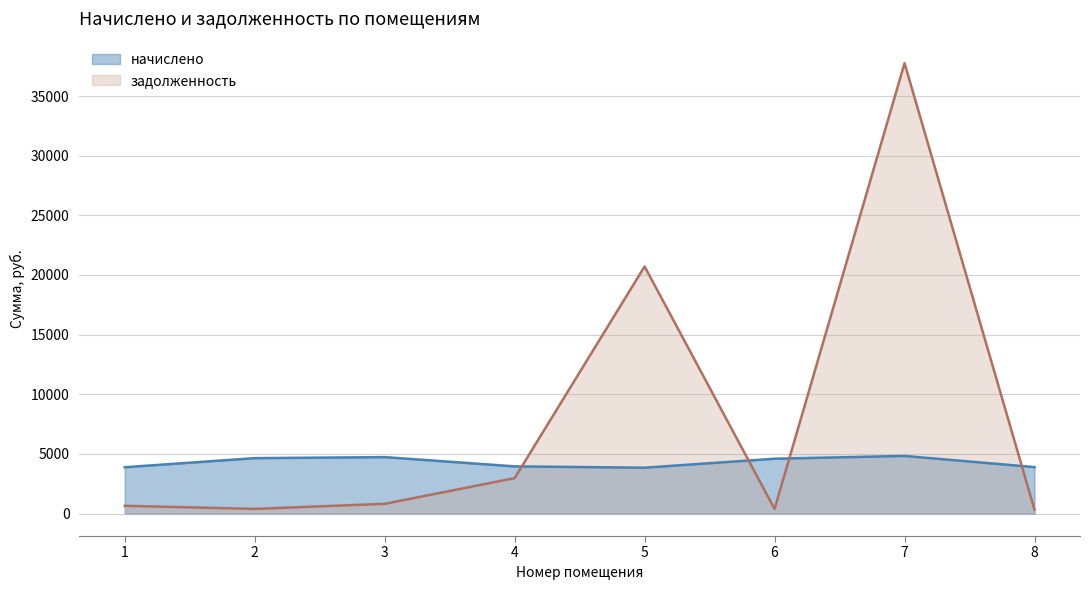

Which series has the widest spread of values?

задолженность